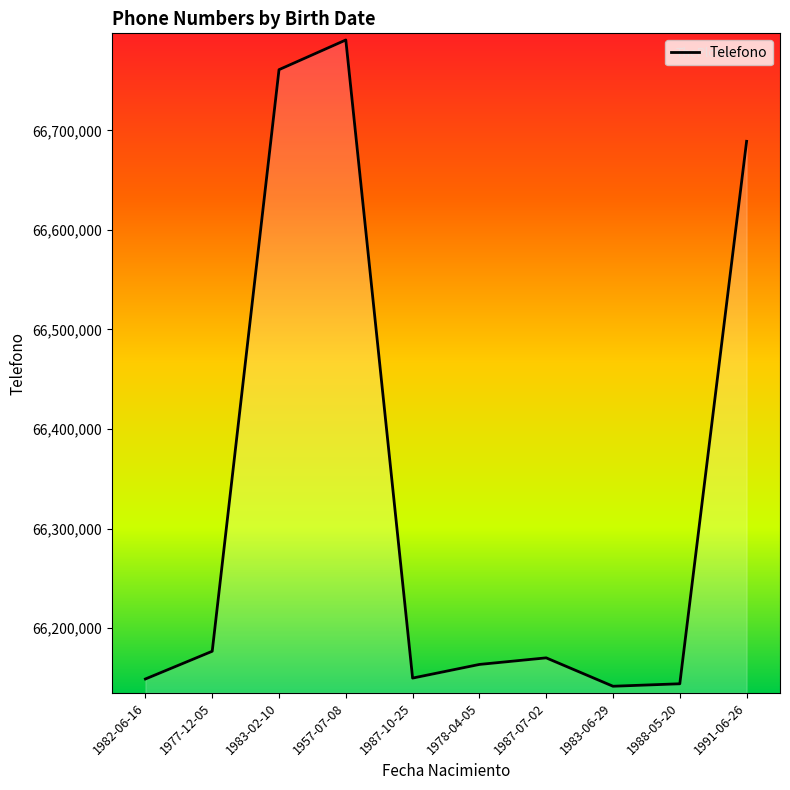

How many interior local peaks (higher than both neighbors) does the data have?

2